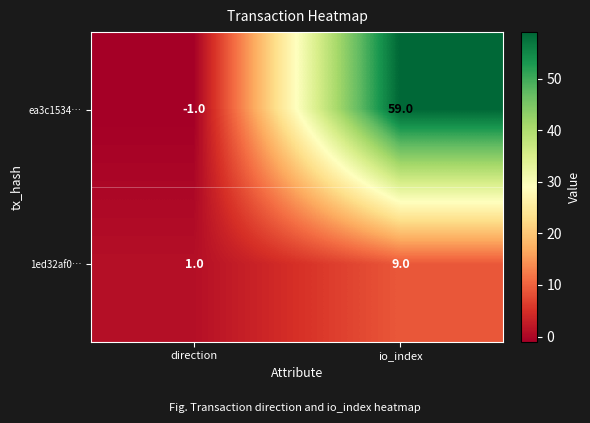

True or false: ea3c1534… has a value of 59 at io_index.

True